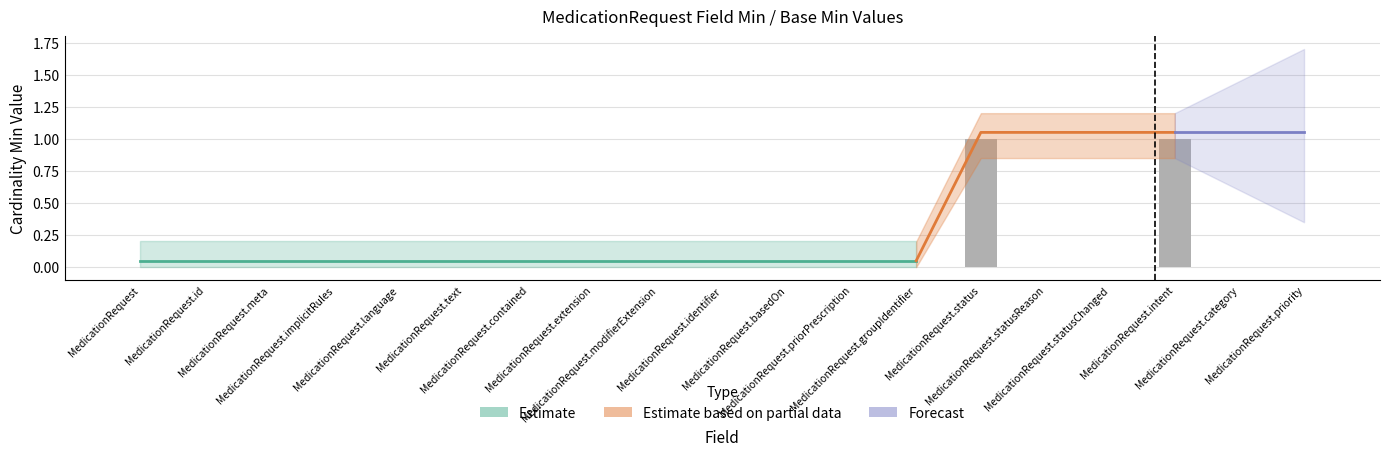

Count the values in the range 0 to 1.

19